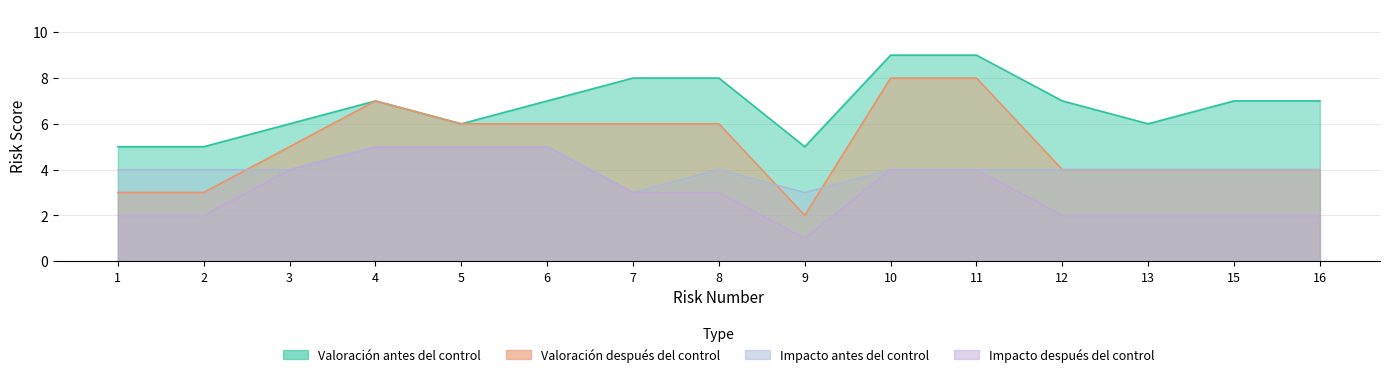

Which series has the largest total across all categories?

Valoración antes del control